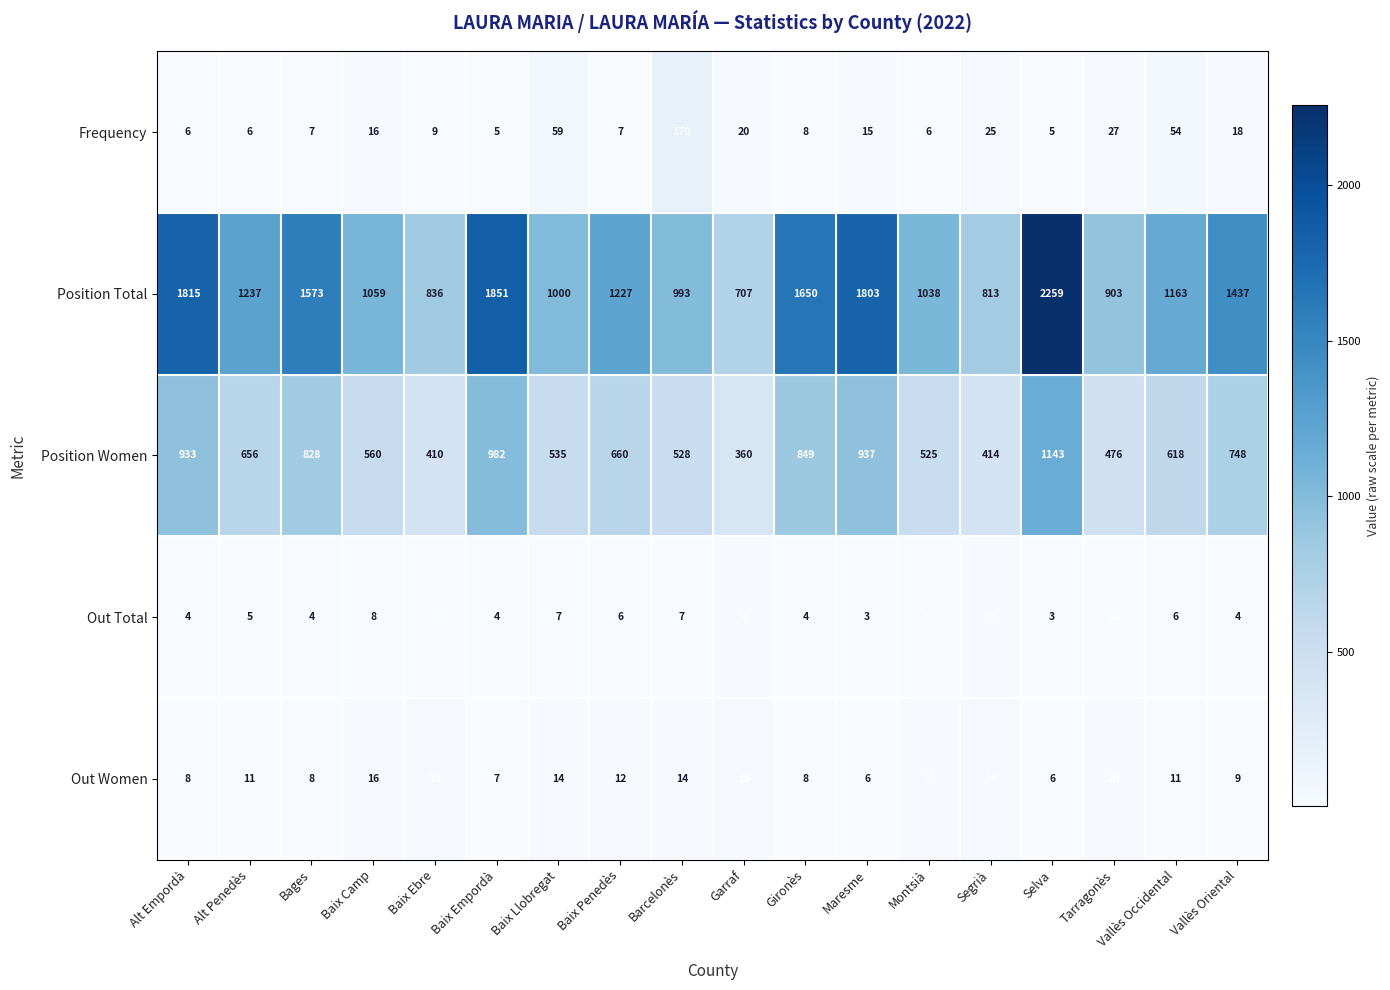

Which series has the largest range (max minus min)?

Position Total